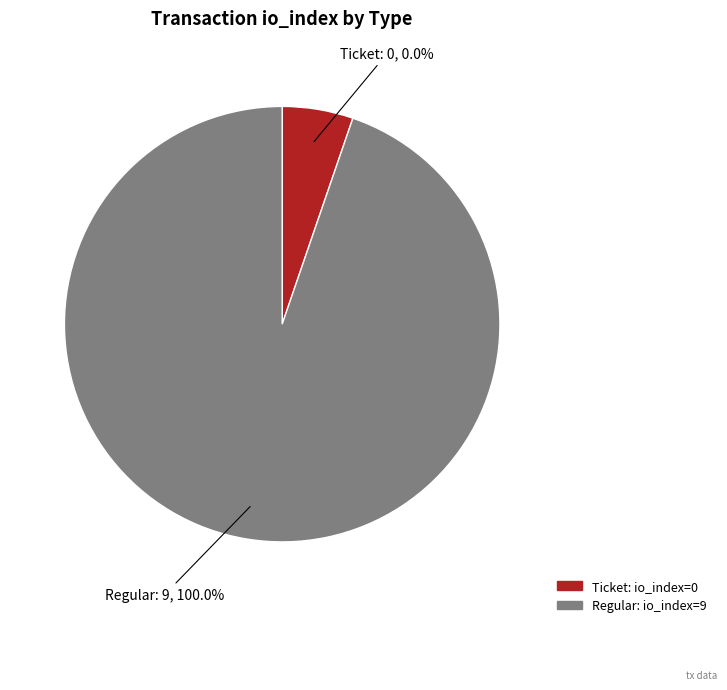

What is the smallest slice in the pie chart?

Ticket (io_index=0)